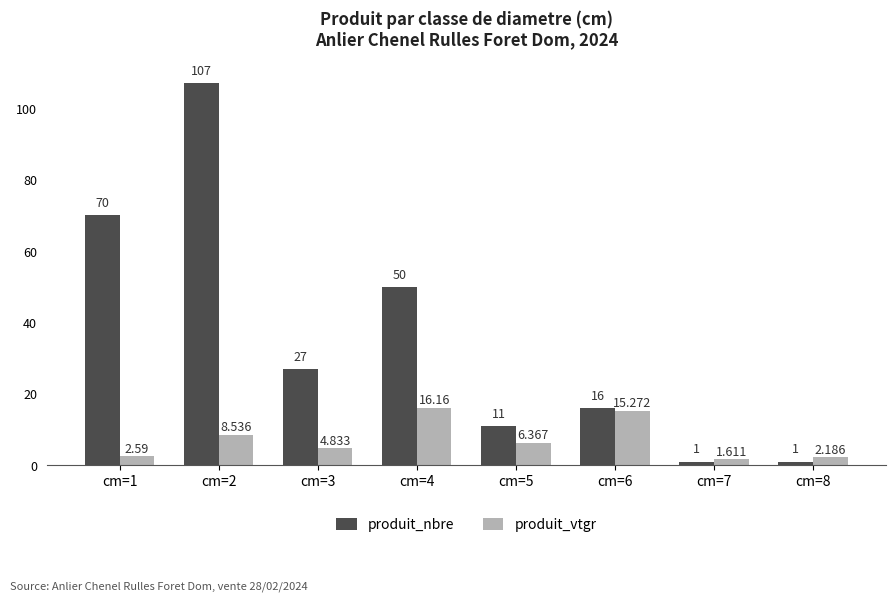

Which series has the largest range (max minus min)?

produit_nbre